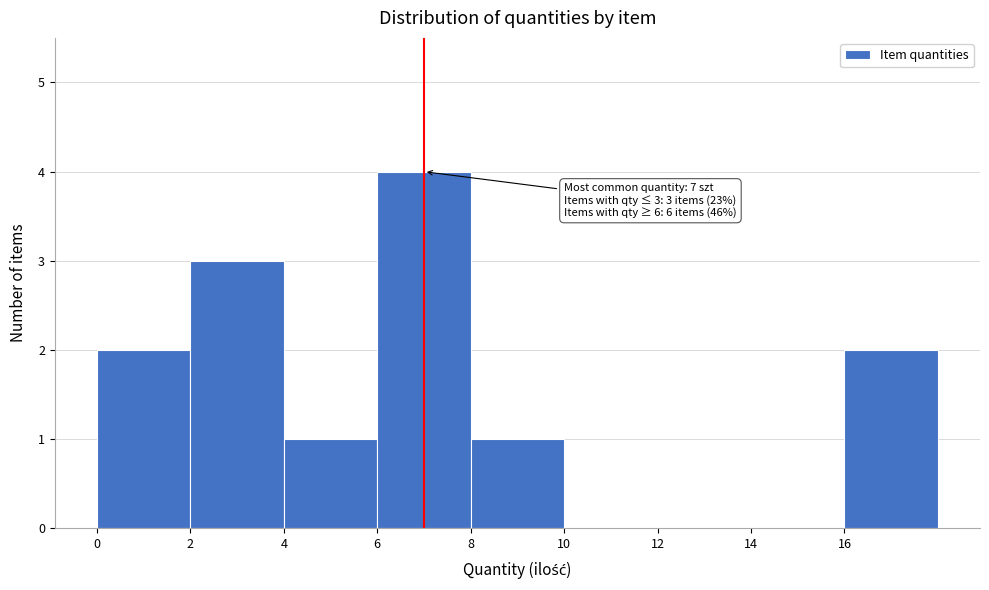

Over which range of the x-axis is the bar tallest?

6 to 8